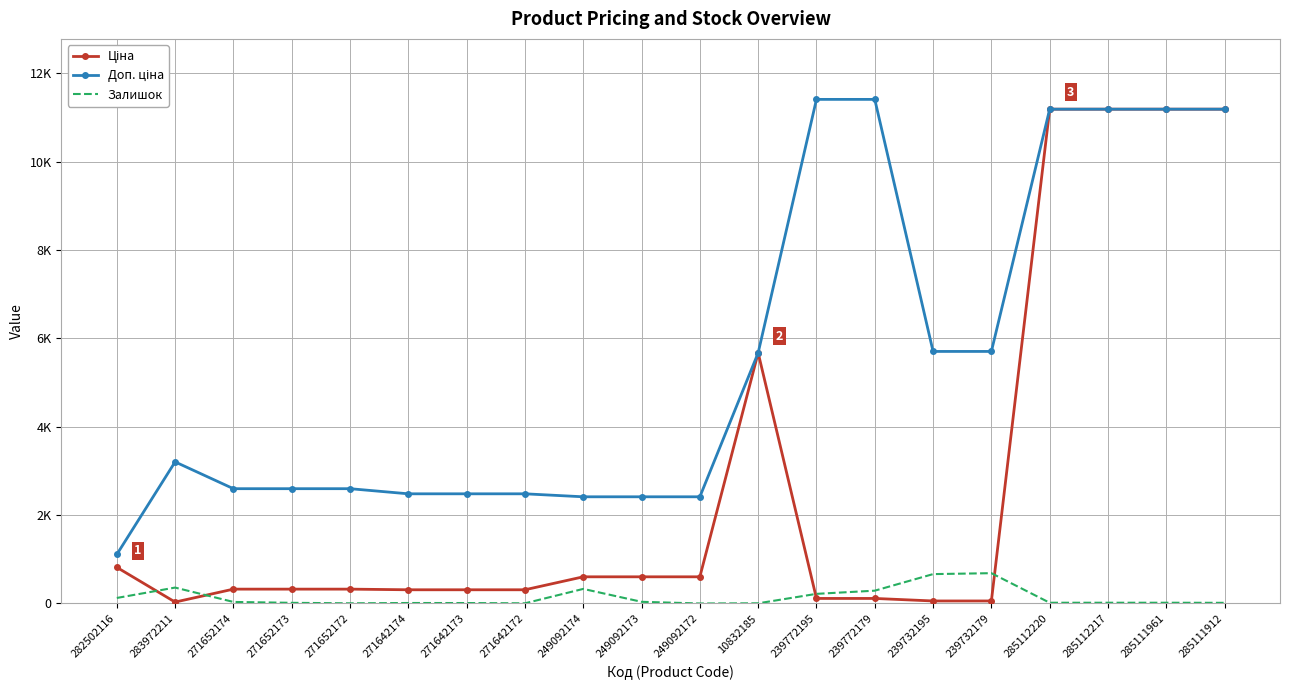

What is the label of the 10th point from the right?

249092172